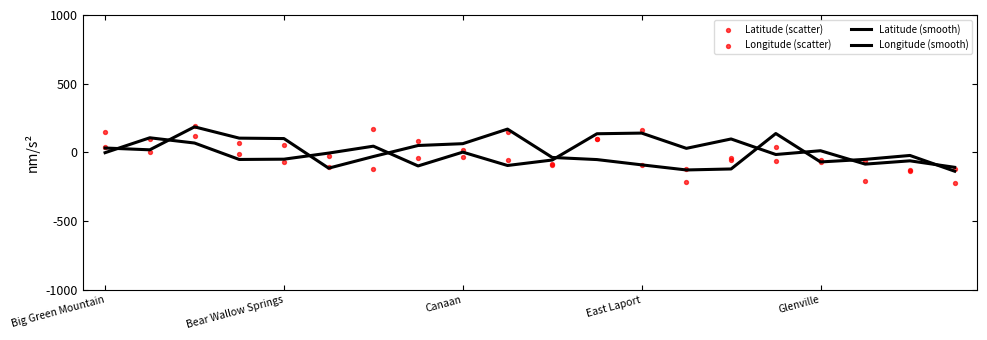

Which series reaches the maximum Y coordinate?

Longitude (scatter)